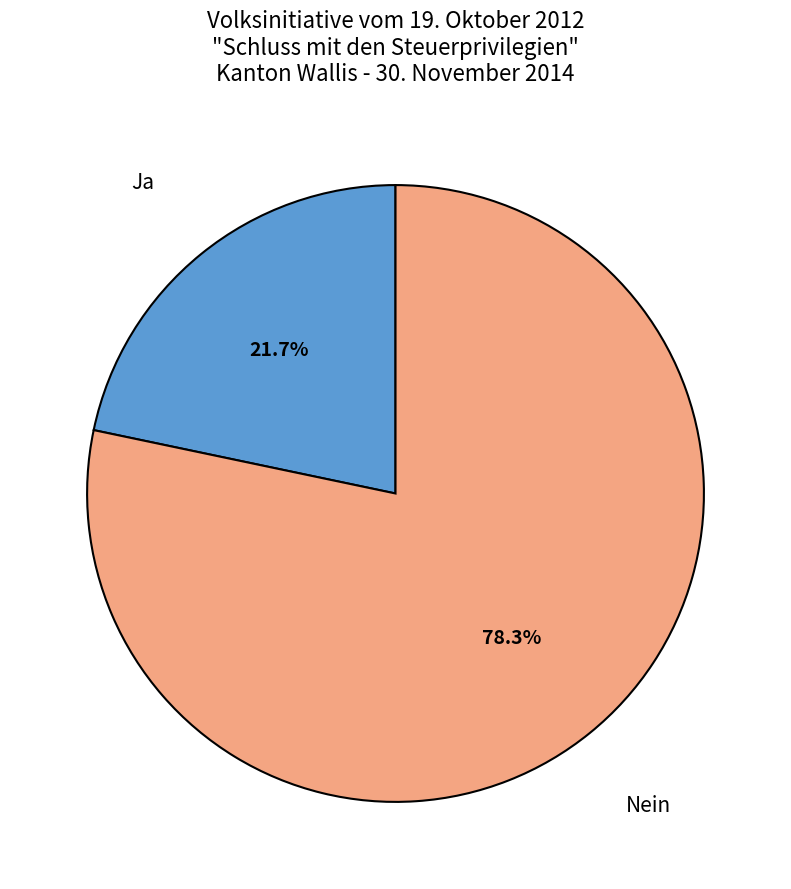

Is there a majority slice in this chart?

Yes